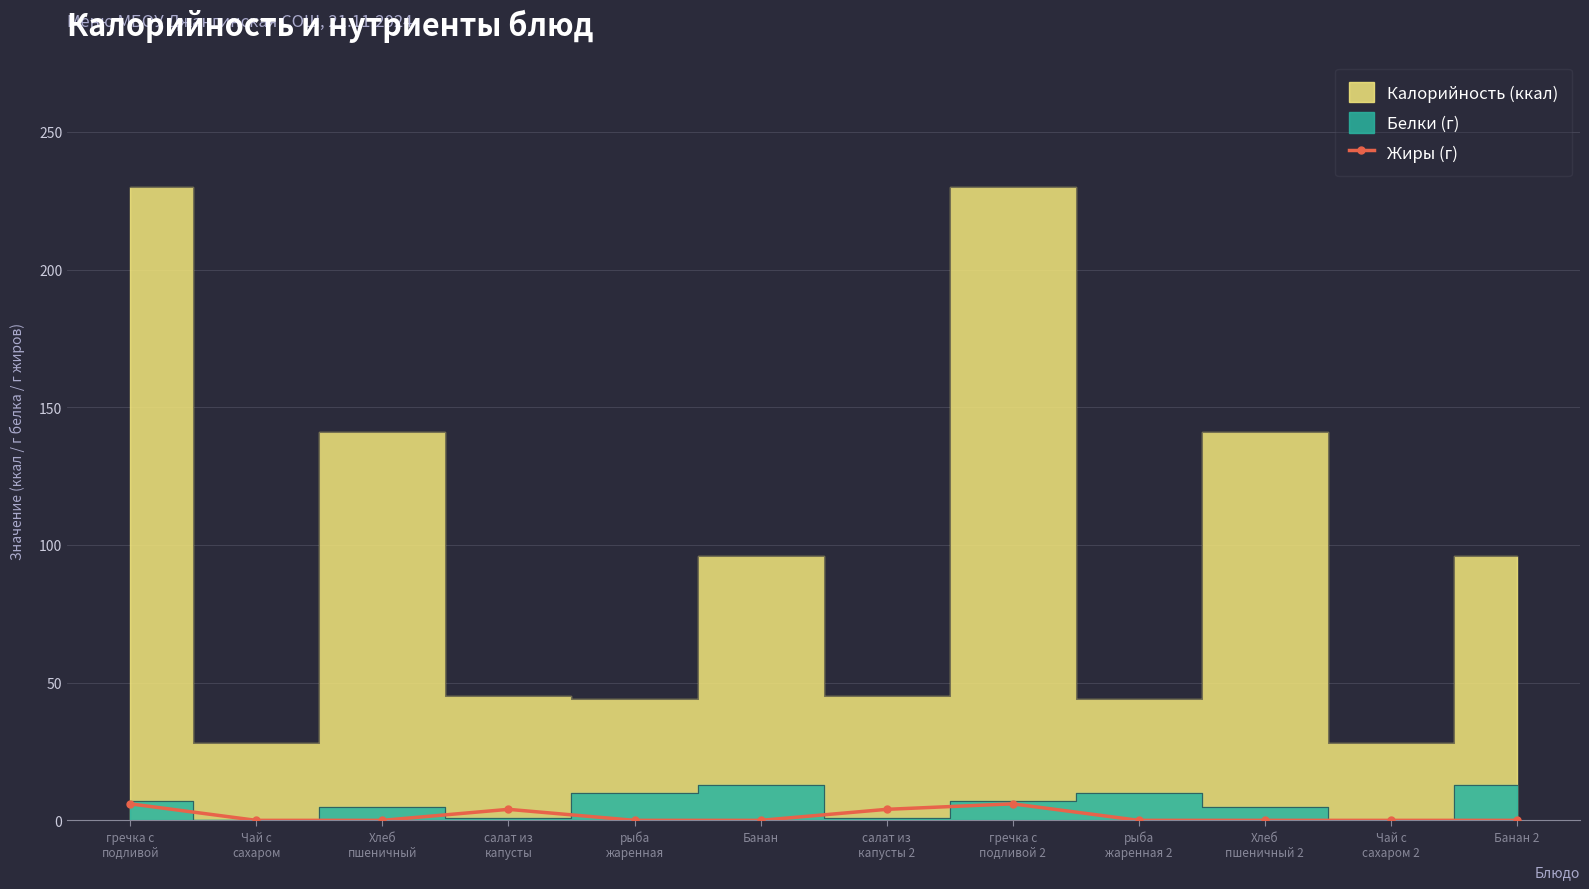

At which category does the data reach its first local peak?

салат из
капусты